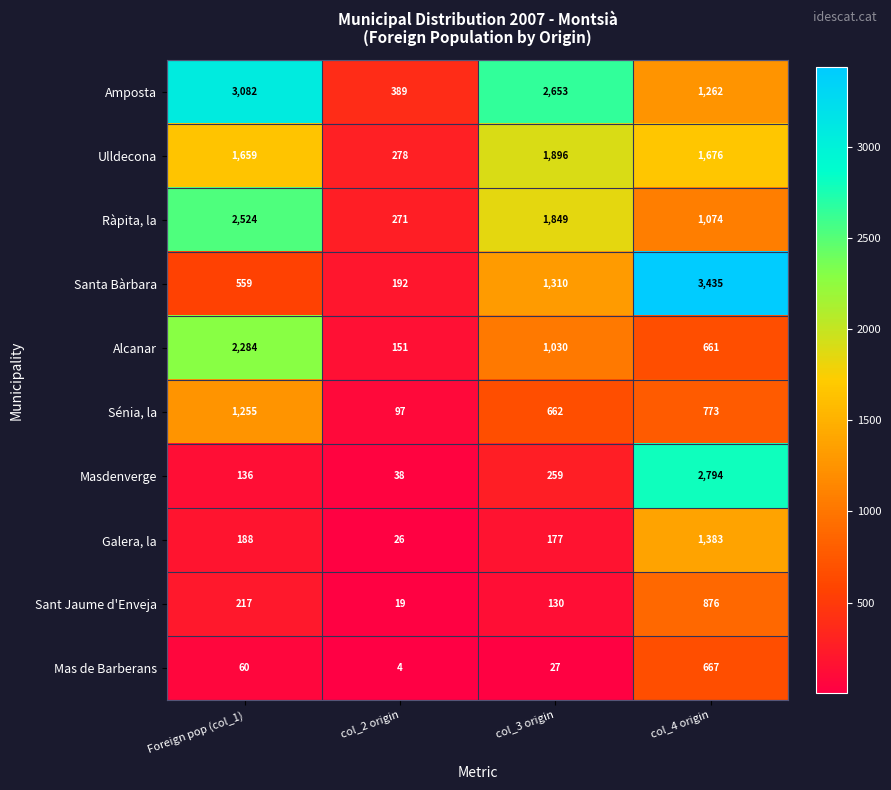

The value of Ràpita, la at Foreign pop (col_1) is 3303. True or false?

False